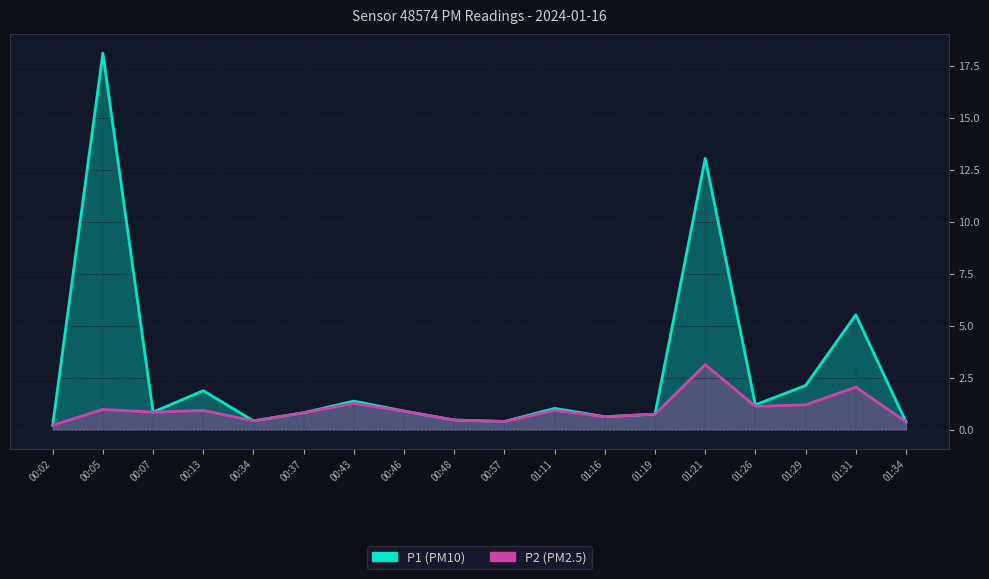

List the series in order of their peak value, lowest first.

P2, P1